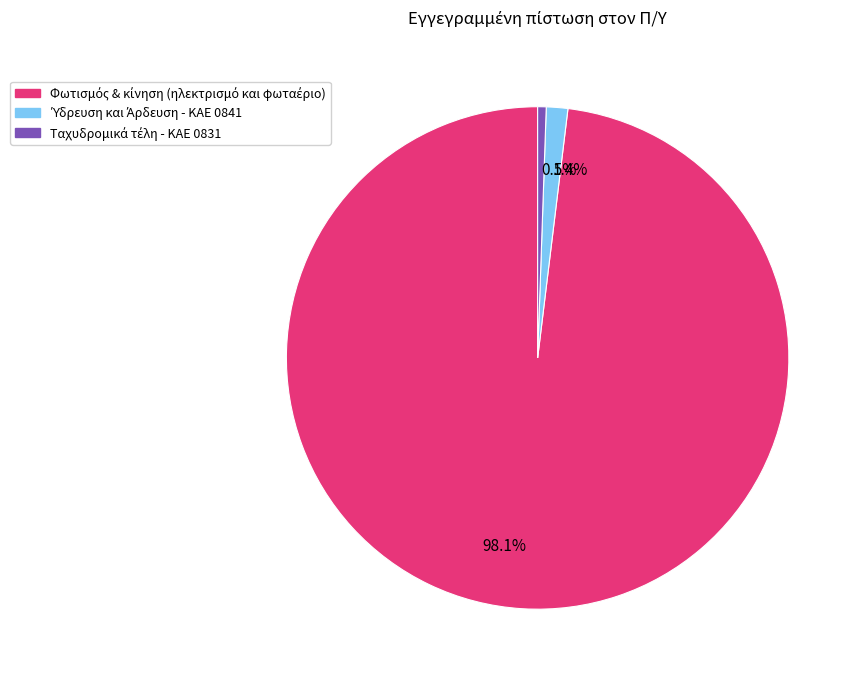

Count the number of slices in the pie.

3